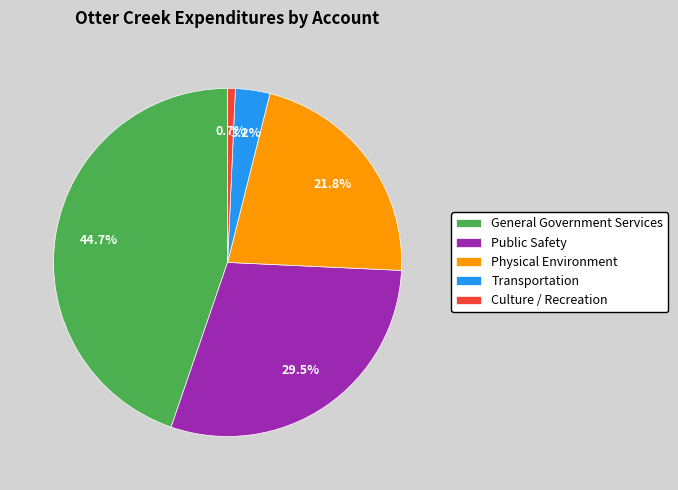

How many segments does this pie chart have?

5